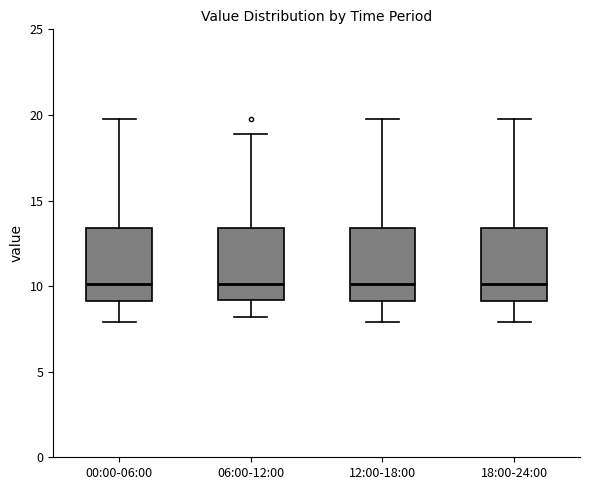

Reading left to right, transcribe this box plot: for each box, give where its median line is, the range the box spans, and where its two whiskers end, as read against the y-axis. The values are not printed on the chart, so give them approximately, as read against the axis.

00:00-06:00: median 10.0, box 9.0 to 13.5, whiskers 8.0 to 20.0
06:00-12:00: median 10.0, box 9.0 to 13.5, whiskers 8.0 to 19.0
12:00-18:00: median 10.0, box 9.0 to 13.5, whiskers 8.0 to 20.0
18:00-24:00: median 10.0, box 9.0 to 13.5, whiskers 8.0 to 20.0